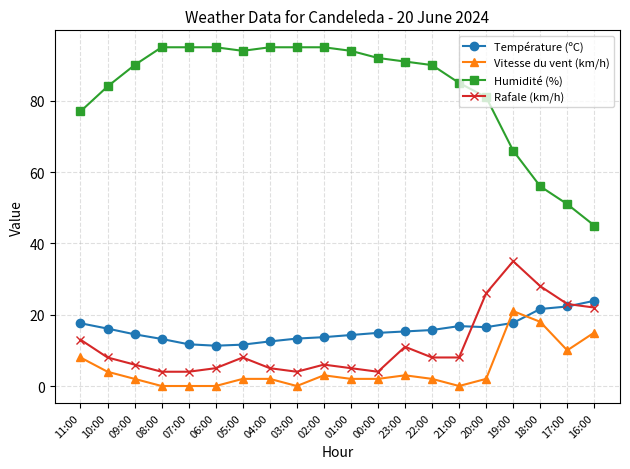

Where is Humidité (%) nearest to the value 70?

19:00